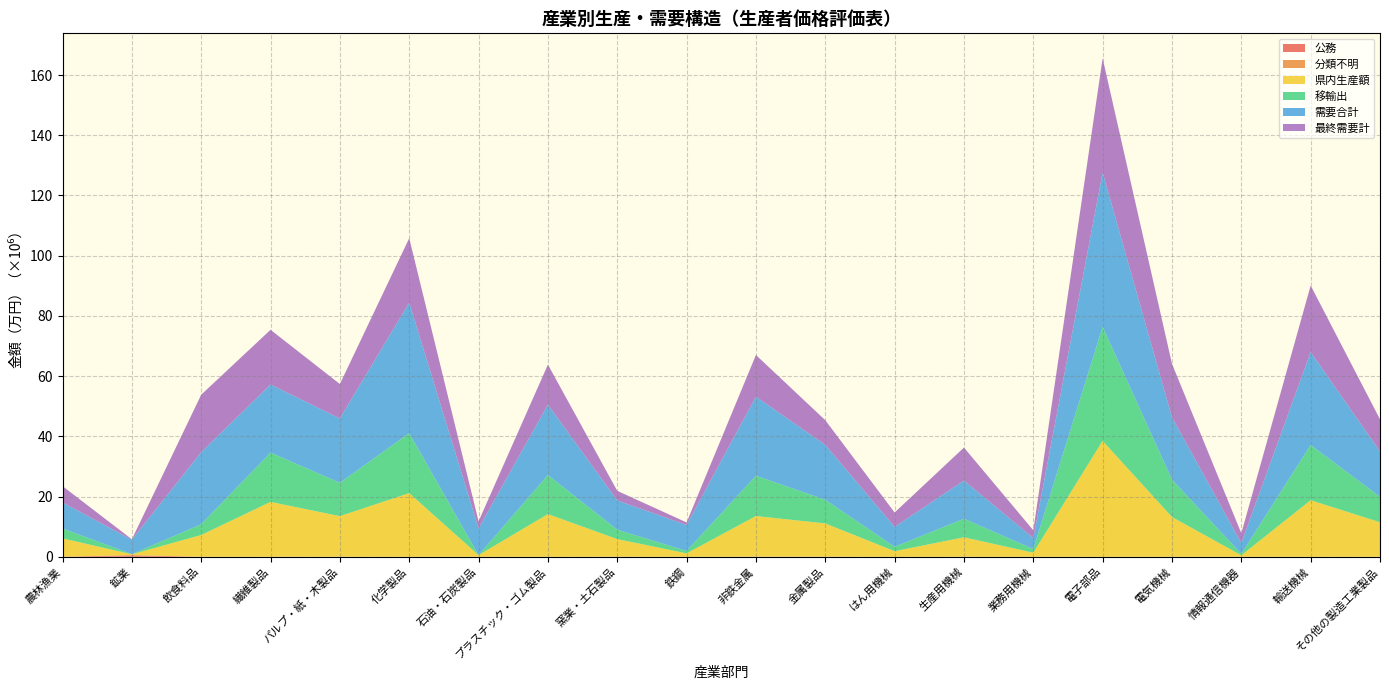

Reading left to right, list all the values displayed in this chart.

公務: 農林漁業=0	鉱業=519200	飲食料品=0	繊維製品=867	パルプ・紙・木製品=0	化学製品=0	石油・石炭製品=0	プラスチック・ゴム製品=0	窯業・土石製品=0	鉄鋼=0	非鉄金属=6267	金属製品=2230	はん用機械=0	生産用機械=0	業務用機械=0	電子部品=0	電気機械=0	情報通信機器=0	輸送機械=0	その他の製造工業製品=0
分類不明: 農林漁業=44494	鉱業=1874	飲食料品=24280	繊維製品=35771	パルプ・紙・木製品=39300	化学製品=24402	石油・石炭製品=20671	プラスチック・ゴム製品=24086	窯業・土石製品=47104	鉄鋼=7975	非鉄金属=41807	金属製品=50359	はん用機械=16603	生産用機械=35189	業務用機械=3194	電子部品=16422	電気機械=31933	情報通信機器=1025	輸送機械=3972	その他の製造工業製品=13315
県内生産額: 農林漁業=6066291	鉱業=293833	飲食料品=7204134	繊維製品=18186384	パルプ・紙・木製品=13455952	化学製品=21111390	石油・石炭製品=514763	プラスチック・ゴム製品=14144410	窯業・土石製品=5818016	鉄鋼=1121619	非鉄金属=13471859	金属製品=11020926	はん用機械=1838683	生産用機械=6426422	業務用機械=1342063	電子部品=38477856	電気機械=13170147	情報通信機器=483562	輸送機械=18778087	その他の製造工業製品=11448069
移輸出: 農林漁業=3300636	鉱業=55826	飲食料品=3570304	繊維製品=16374022	パルプ・紙・木製品=11075726	化学製品=19916327	石油・石炭製品=10359	プラスチック・ゴム製品=12966096	窯業・土石製品=3136601	鉄鋼=807956	非鉄金属=13379595	金属製品=7861352	はん用機械=1458700	生産用機械=6158712	業務用機械=1232683	電子部品=37894168	電気機械=12421842	情報通信機器=473874	輸送機械=18325702	その他の製造工業製品=8433451
需要合計: 農林漁業=8618307	鉱業=4803696	飲食料品=23940057	繊維製品=22616520	パルプ・紙・木製品=21364473	化学製品=43350102	石油・石炭製品=8859760	プラスチック・ゴム製品=23395542	窯業・土石製品=9703999	鉄鋼=8623452	非鉄金属=26269419	金属製品=18238514	はん用機械=6609226	生産用機械=12699935	業務用機械=3655383	電子部品=51234838	電気機械=20695905	情報通信機器=3595596	輸送機械=30873687	その他の製造工業製品=15058056
最終需要計: 農林漁業=5428646	鉱業=133942	飲食料品=19089599	繊維製品=18169310	パルプ・紙・木製品=11430859	化学製品=21407449	石油・石炭製品=2365362	プラスチック・ゴム製品=13293056	窯業・土石製品=3190091	鉄鋼=843038	非鉄金属=13850657	金属製品=8190302	はん用機械=4781250	生産用機械=10950304	業務用機械=2570854	電子部品=37944262	電気機械=17779760	情報通信機器=3257180	輸送機械=22108542	その他の製造工業製品=10702083